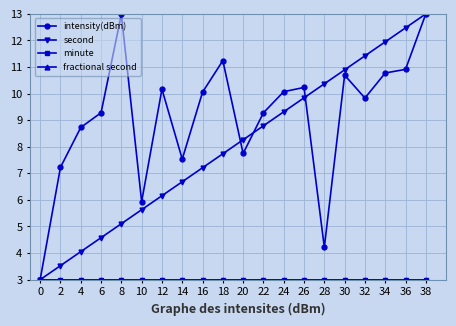

Which series has the largest total across all categories?

intensity(dBm)